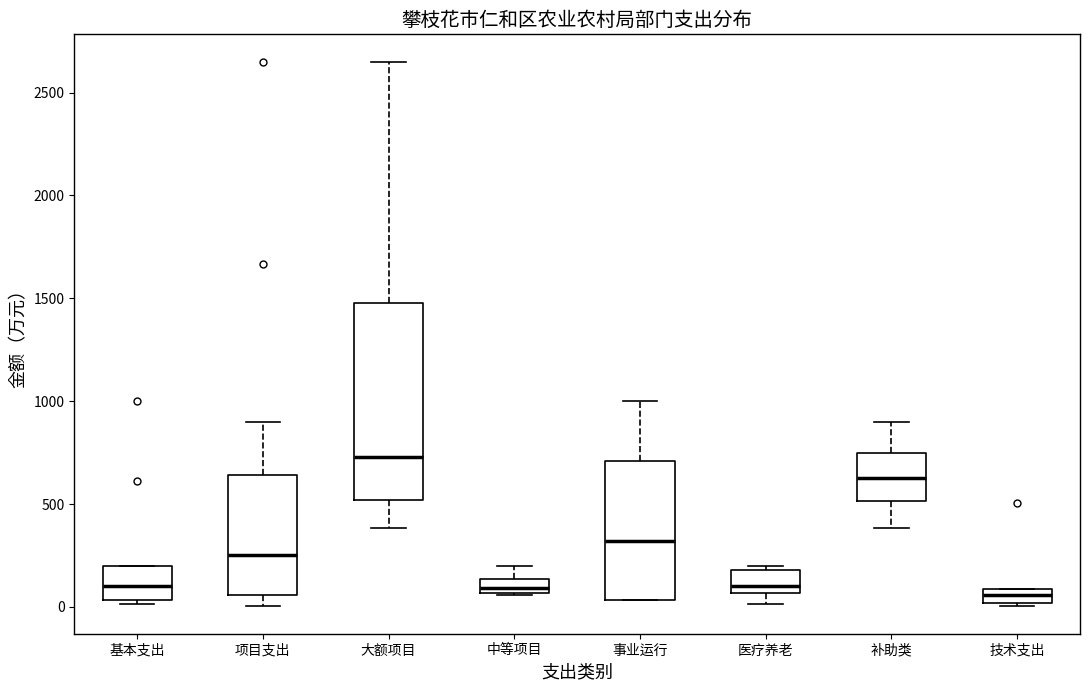

Which box is the tallest, from its lower edge to its upper edge?

大额项目